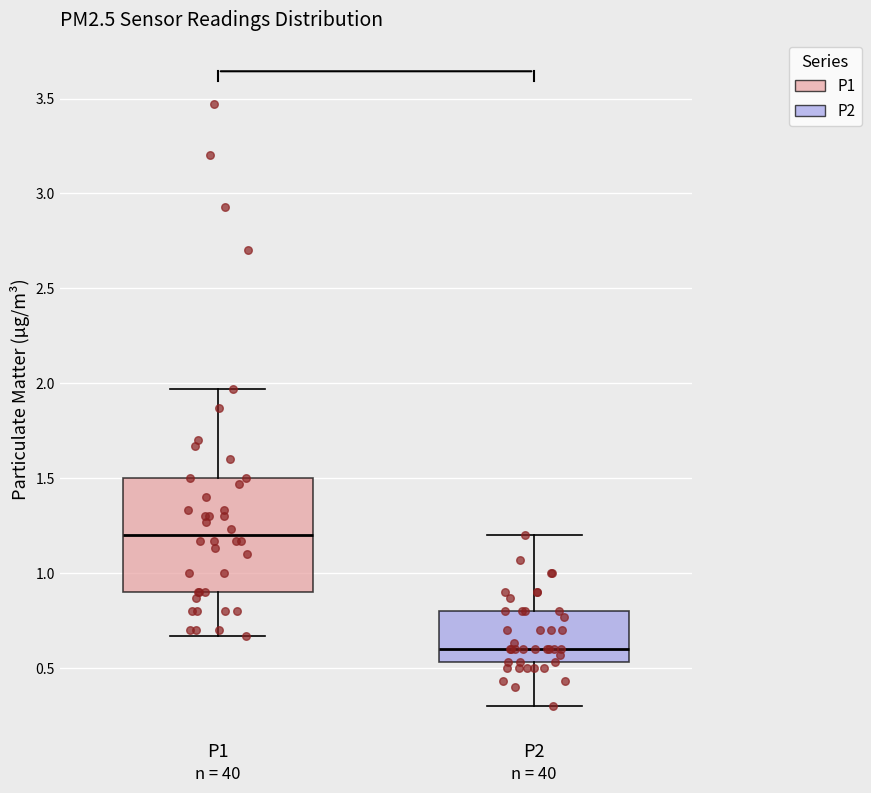

Where does the upper whisker of the box for P2 end on the y-axis? The values are not printed on the chart, so give them approximately, as read against the axis.

1.20